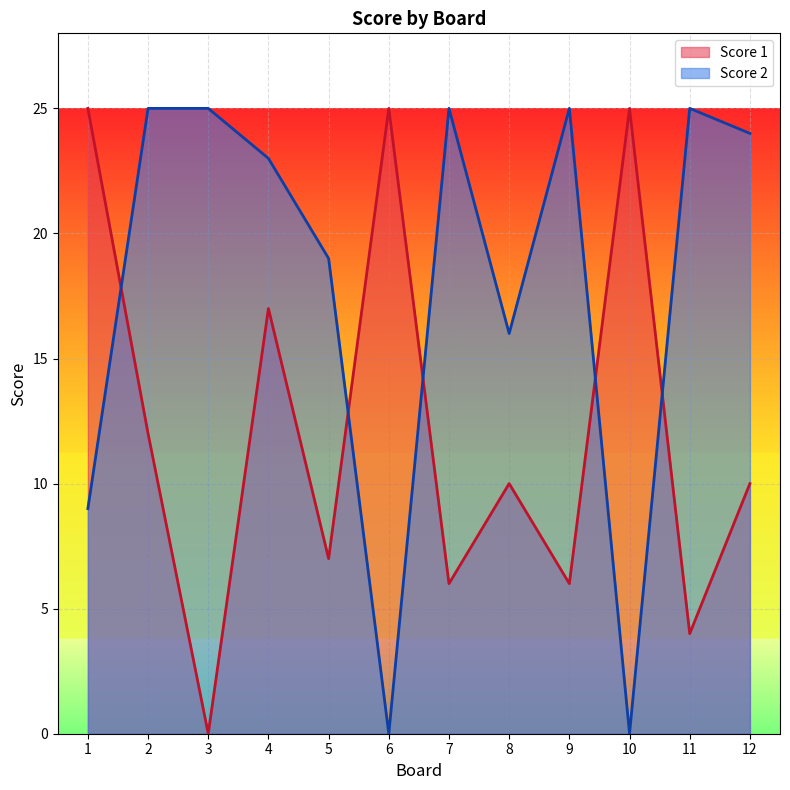

Where does the Score 1 series first go above 10?

1